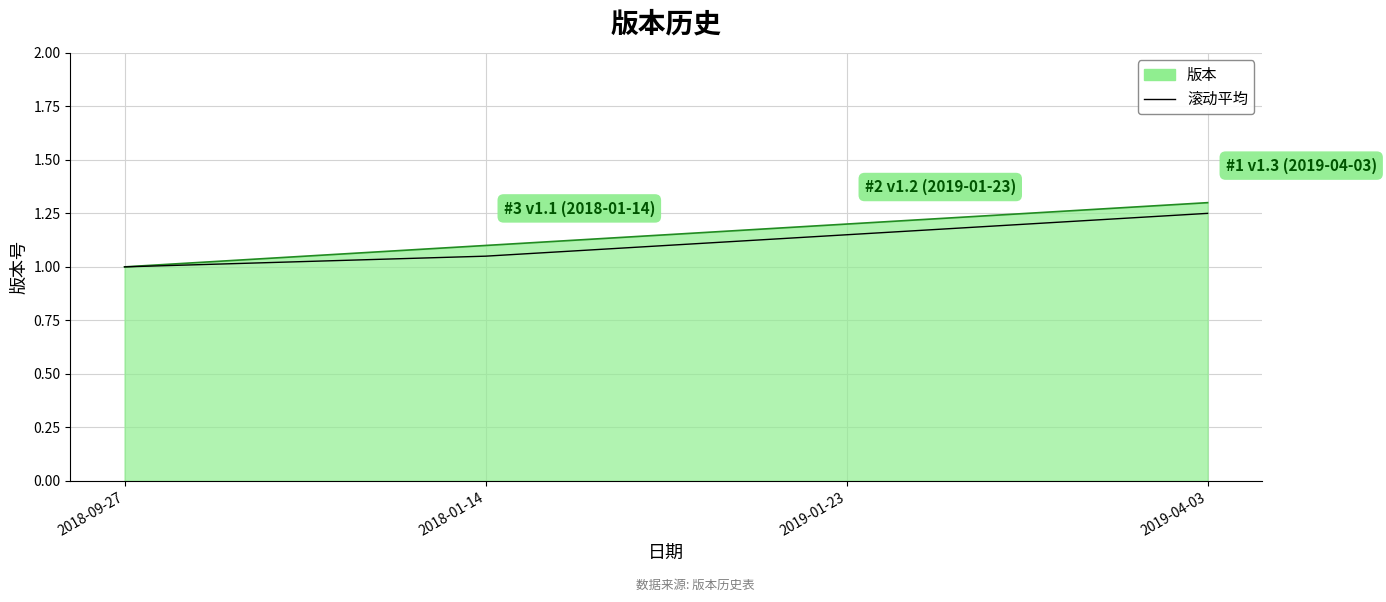

Does the chart display data point markers on the line(s)?

No